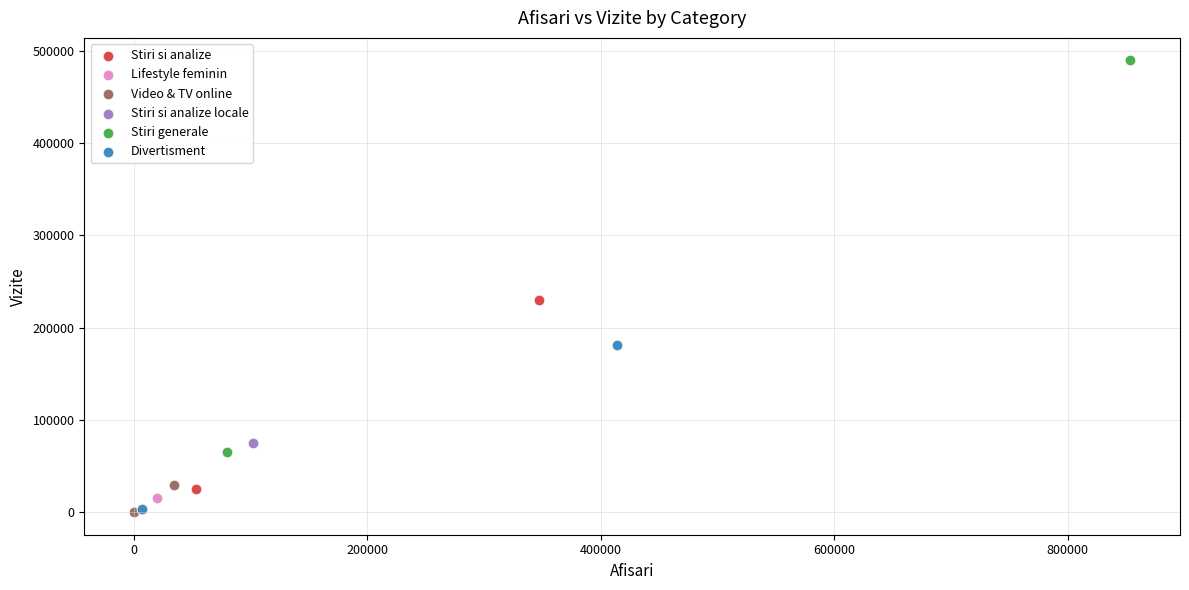

Which series reaches the maximum Y coordinate?

Stiri generale